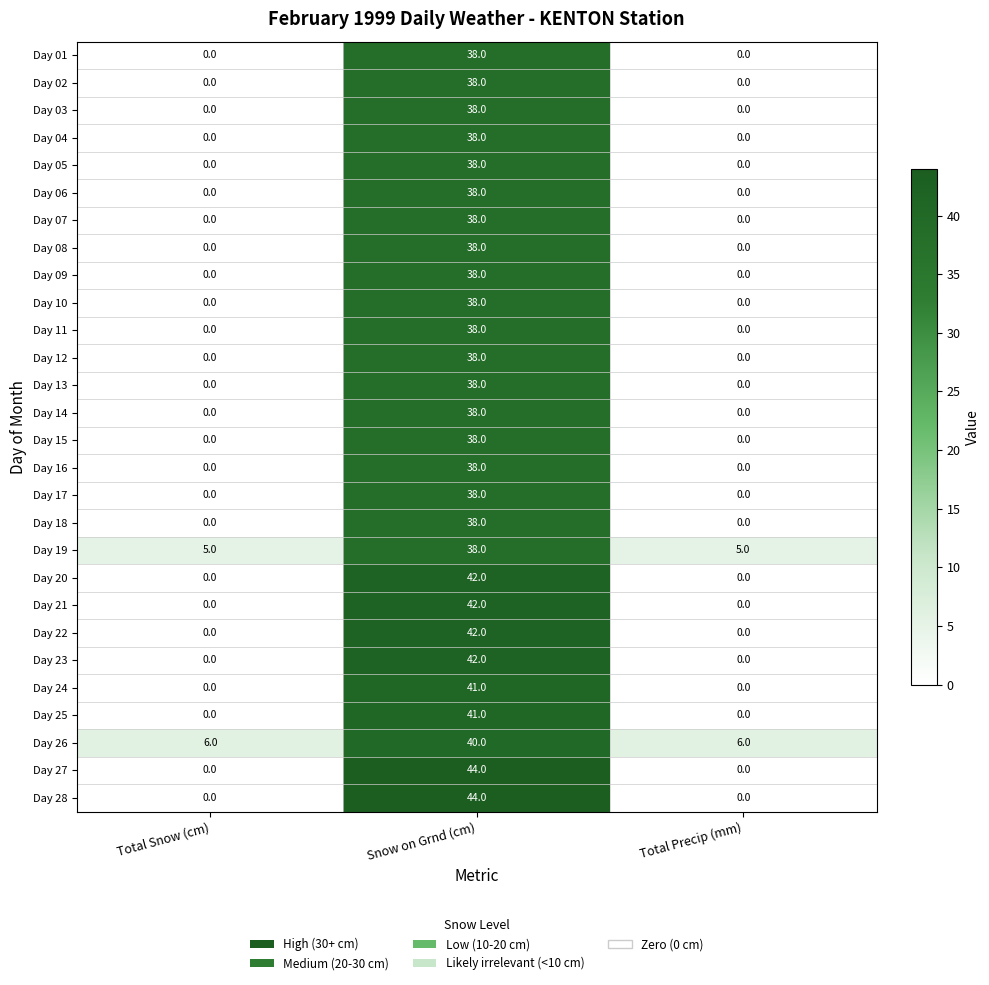

Is it true that Day 13 equals 0 at Total Precip (mm)?

True